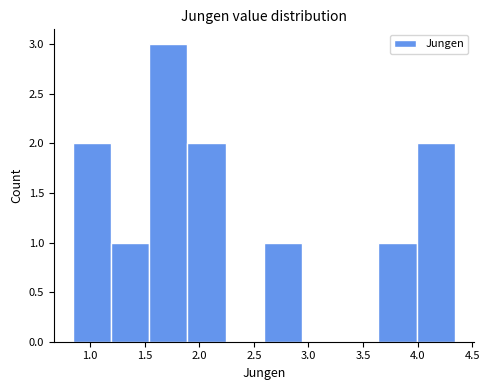

Which range on the x-axis has the tallest bar?

1.55 to 1.90